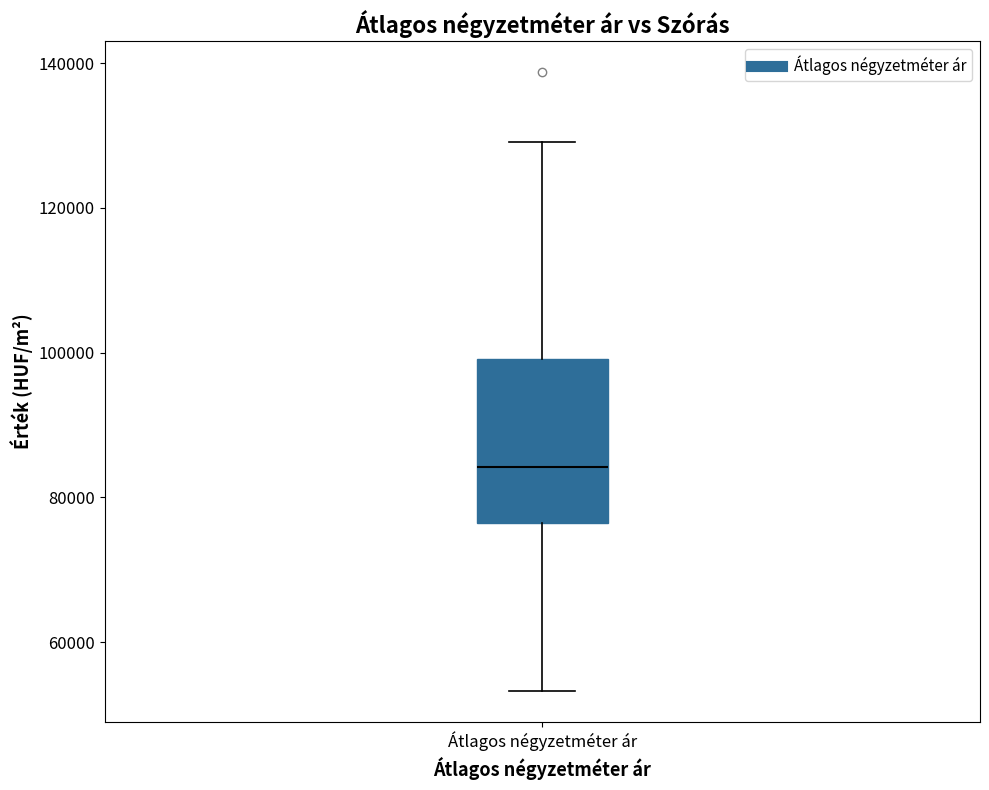

Where does the upper whisker of the box for Átlagos négyzetméter ár end on the y-axis? The values are not printed on the chart, so give them approximately, as read against the axis.

130000